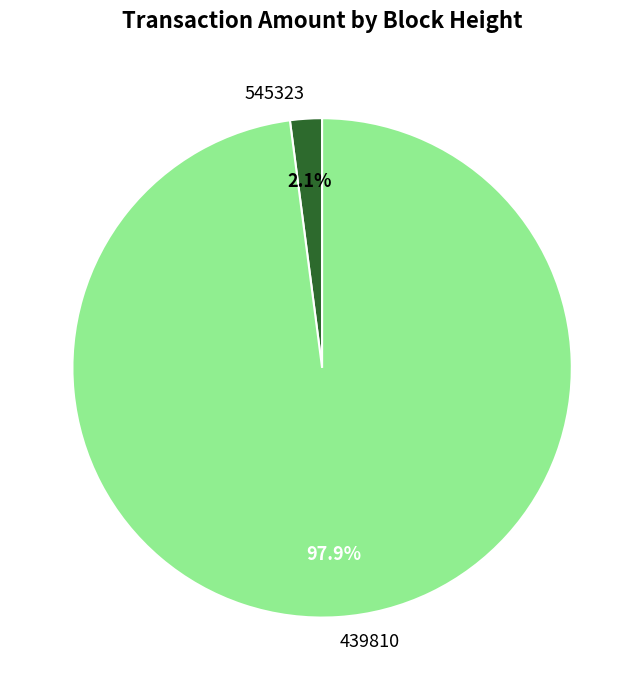

To the nearest percent, what portion does 545323 represent?

2%